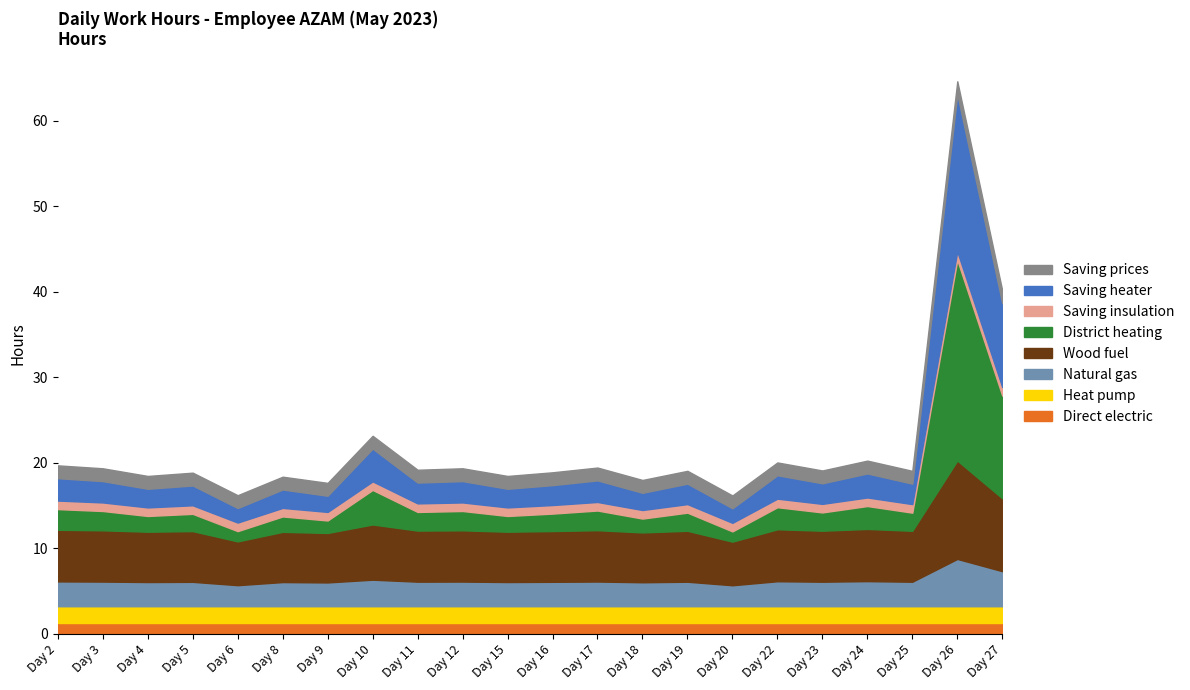

At which category is the sum across all series the highest?

Day 26